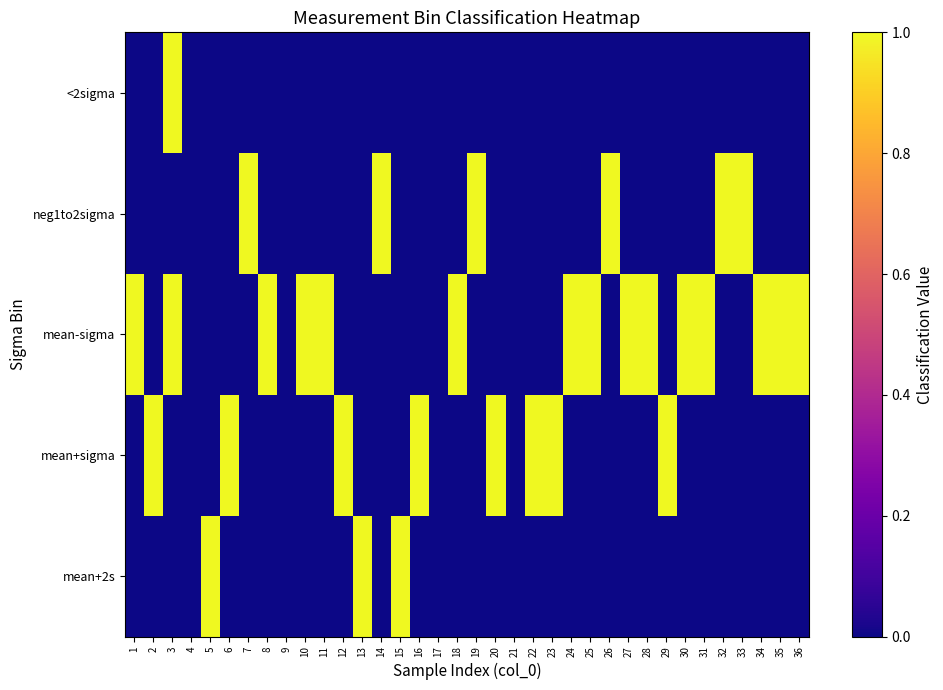

At which category is the sum across all series the highest?

3